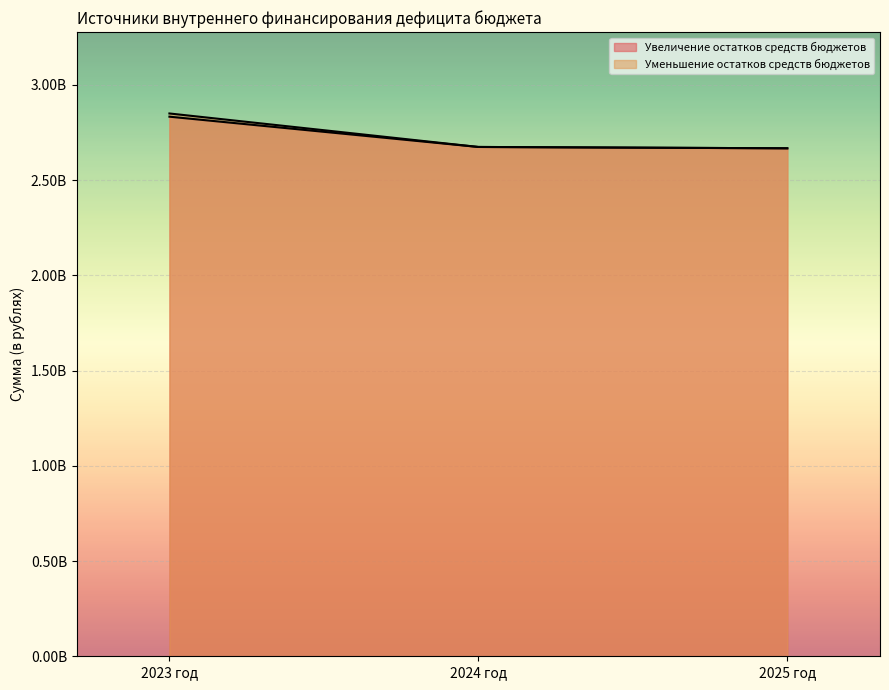

Does the chart display data point markers on the line(s)?

No